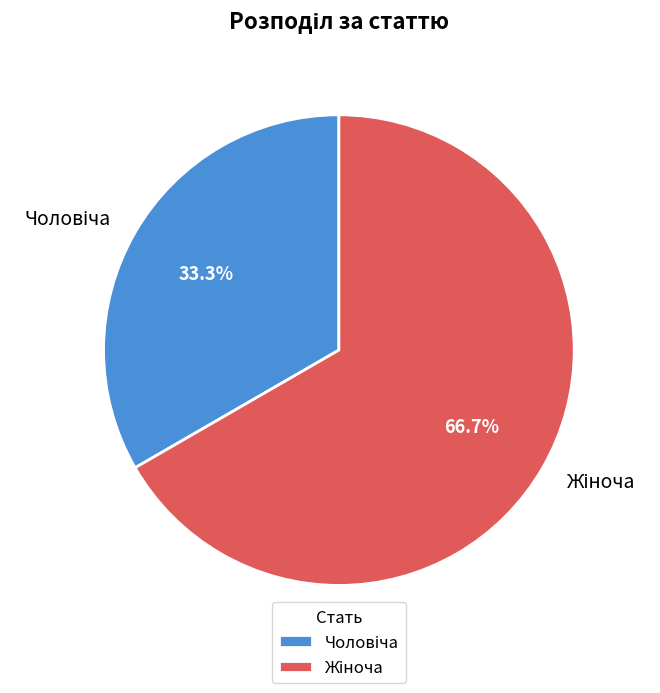

Does any single category account for the majority?

Yes